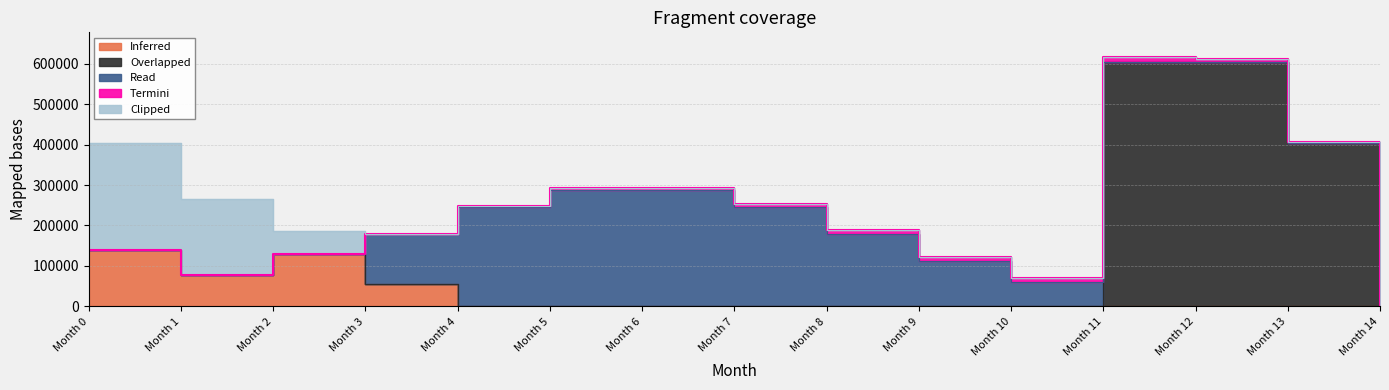

Reading left to right, transcribe all the data shown in this chart.

Inferred: 138520.7	78528.2	130565.3	55403.9	0.0	0.0	0.0	0.0	0.0	0.0	0.0	0.0	0.0	0.0	0.0
Overlapped: 0.0	0.0	0.0	0.0	0.0	0.0	0.0	0.0	0.0	0.0	0.0	604527.1	604527.1	403018.1	0.0
Read: 0.0	0.0	0.0	123241.9	244910.2	286764.6	286764.6	244910.2	178645.8	111315.3	59278.2	0.0	0.0	0.0	0.0
Termini: 0.0	0.0	0.0	913.5	2716.6	4847.4	6880.7	8652.6	10000.9	10609.7	11038.0	11114.7	6770.3	2696.9	0.0
Clipped: 264497.4	185969.2	55403.9	0.0	0.0	0.0	0.0	0.0	0.0	0.0	0.0	0.0	0.0	0.0	0.0